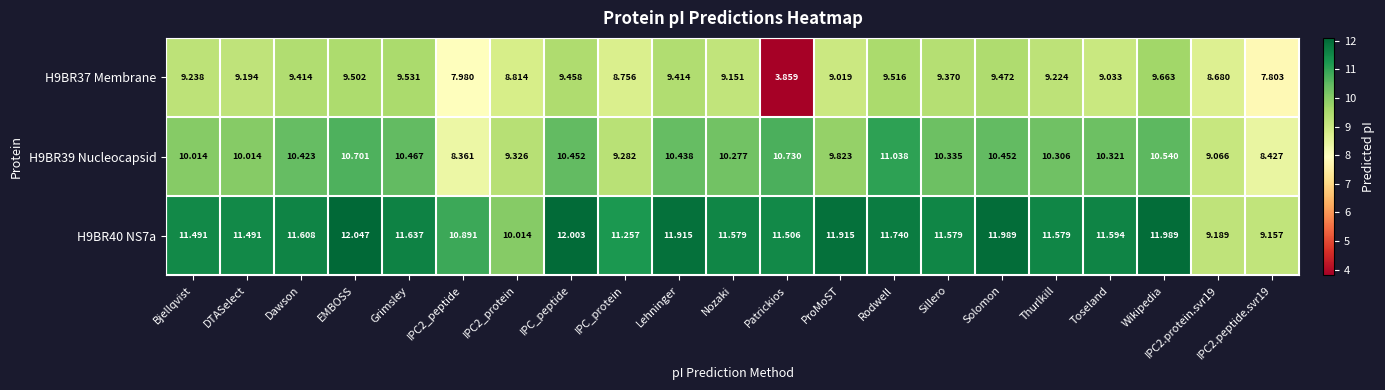

At which category is the sum across all series the highest?

Rodwell